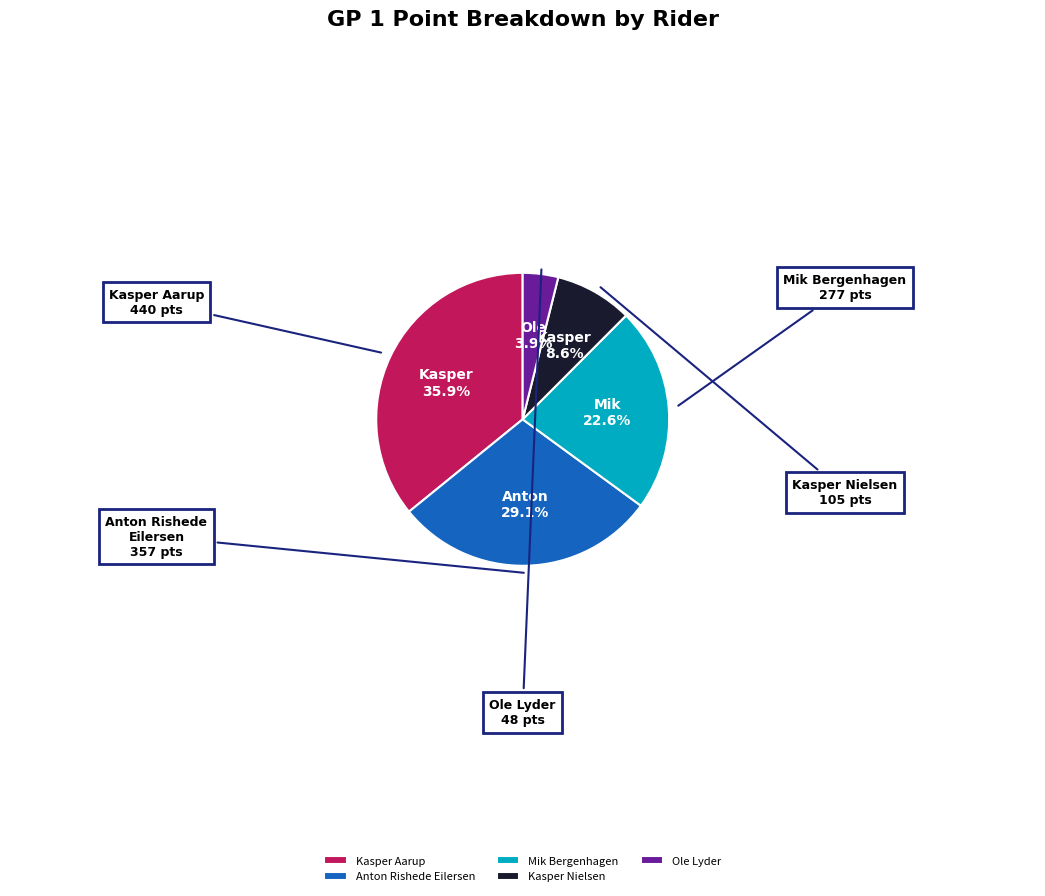

What is the largest slice in the pie chart?

Kasper Aarup